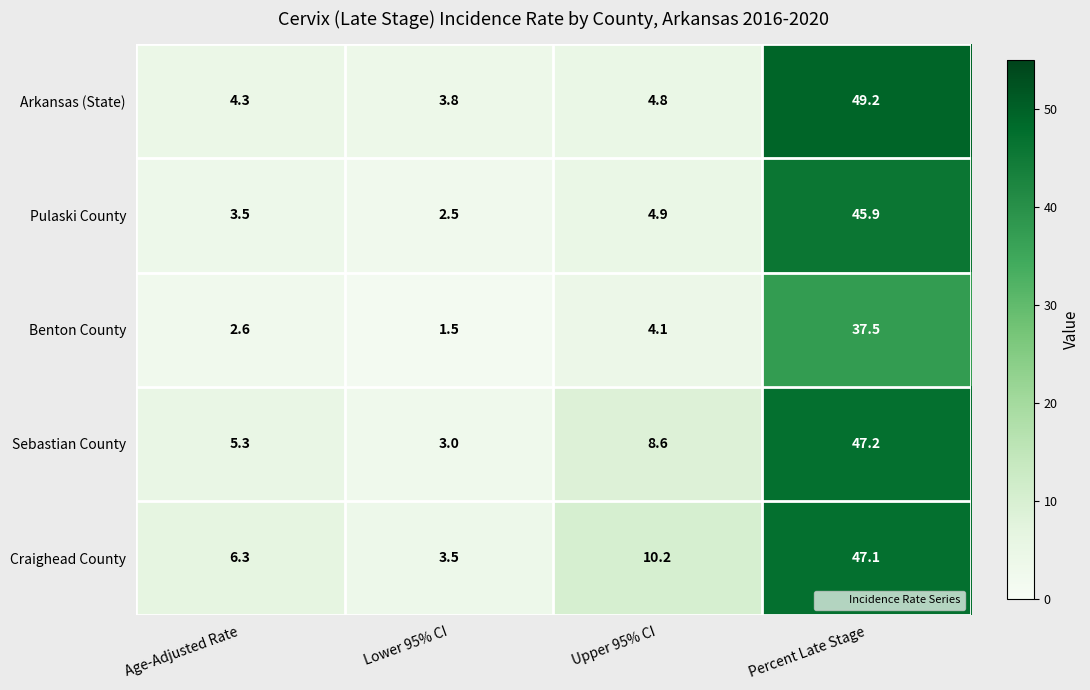

At which category is the sum across all series the highest?

Percent Late Stage